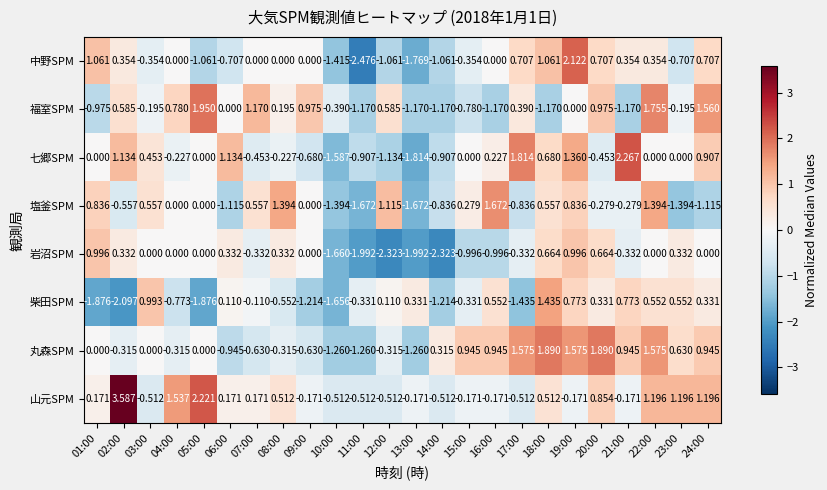

Which series has the widest spread of values?

中野SPM